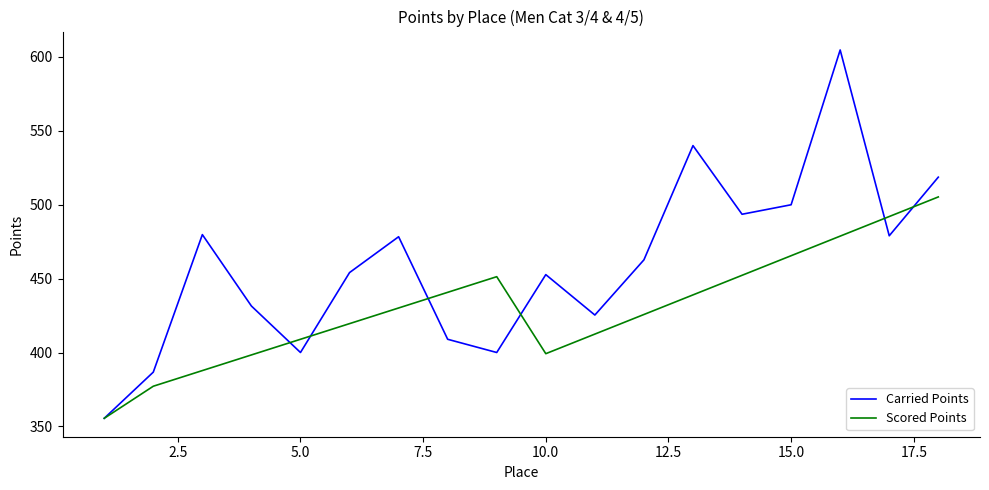

Rank the series by their maximum value, from highest to lowest.

Carried Points, Scored Points